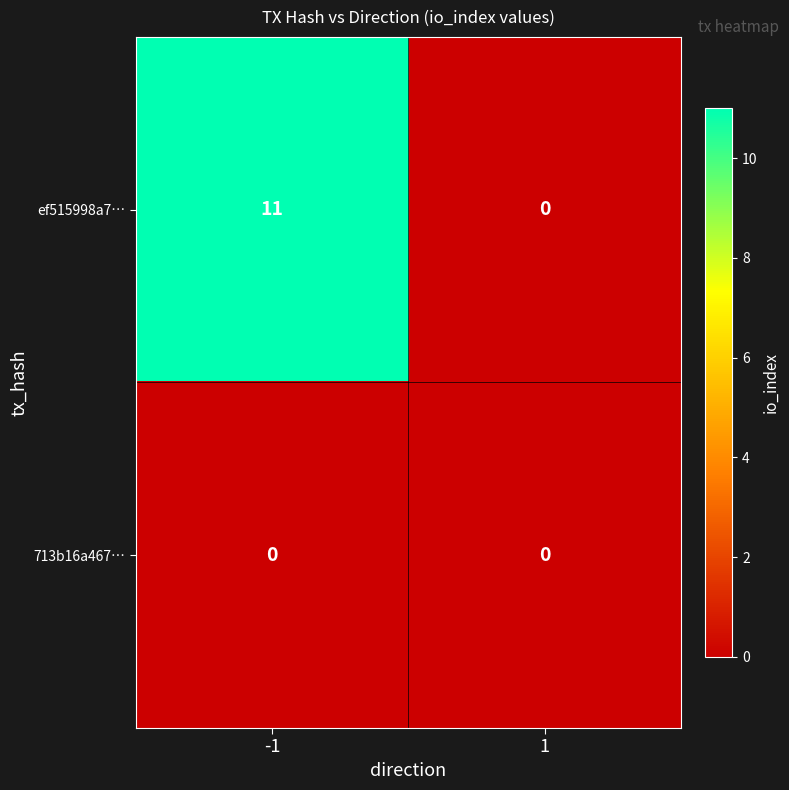

What is the total value across all series at -1?

11